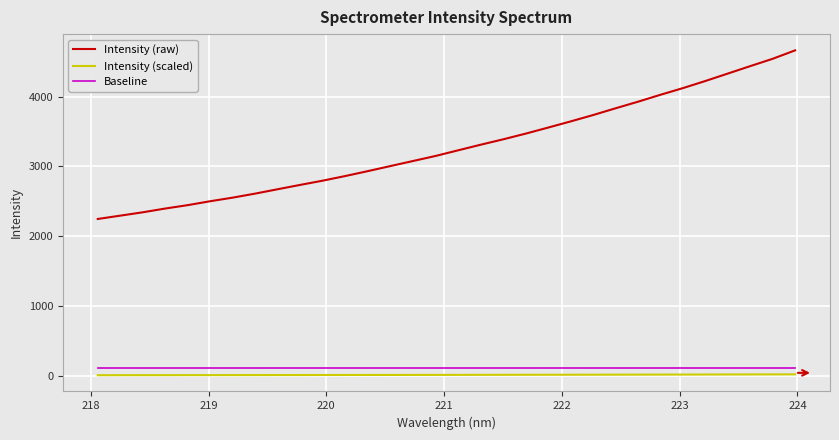

Which series has the widest spread of values?

Intensity (raw)